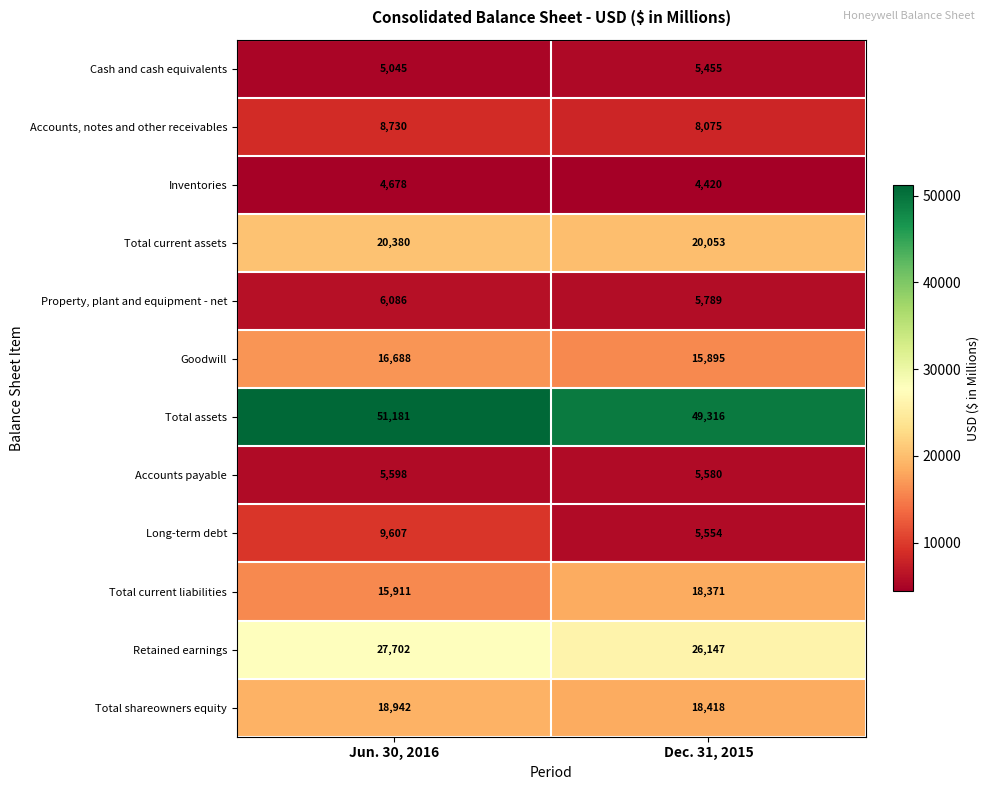

What is the sum of the Total shareowners equity values at Jun. 30, 2016 and Dec. 31, 2015?

37360